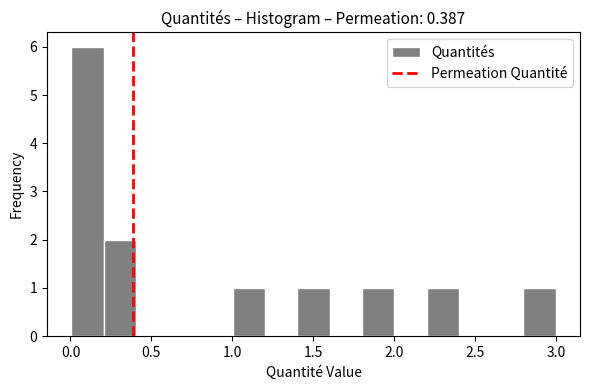

Around what value on the x-axis is the tallest bar? Give the approximate position of its centre, as read against the axis.

0.10